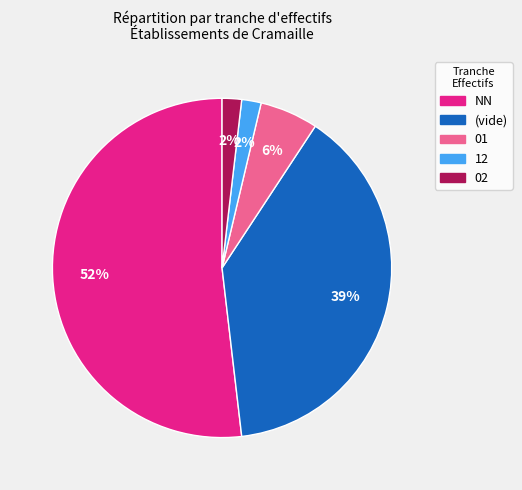

Is the sum of NN and 12 greater than half?

Yes